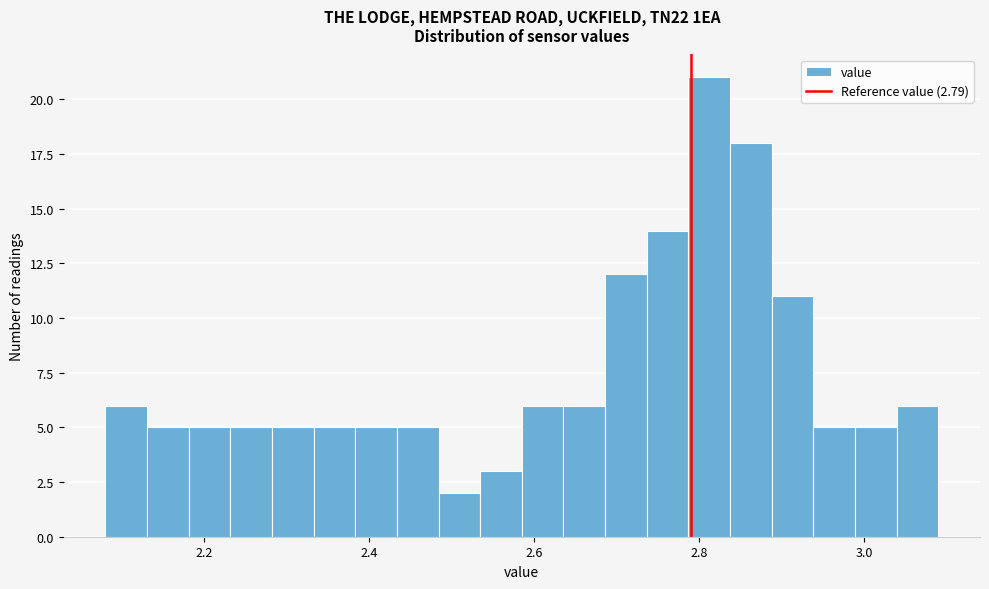

Read against the x-axis, roughly where is the centre of the tallest bar?

2.82